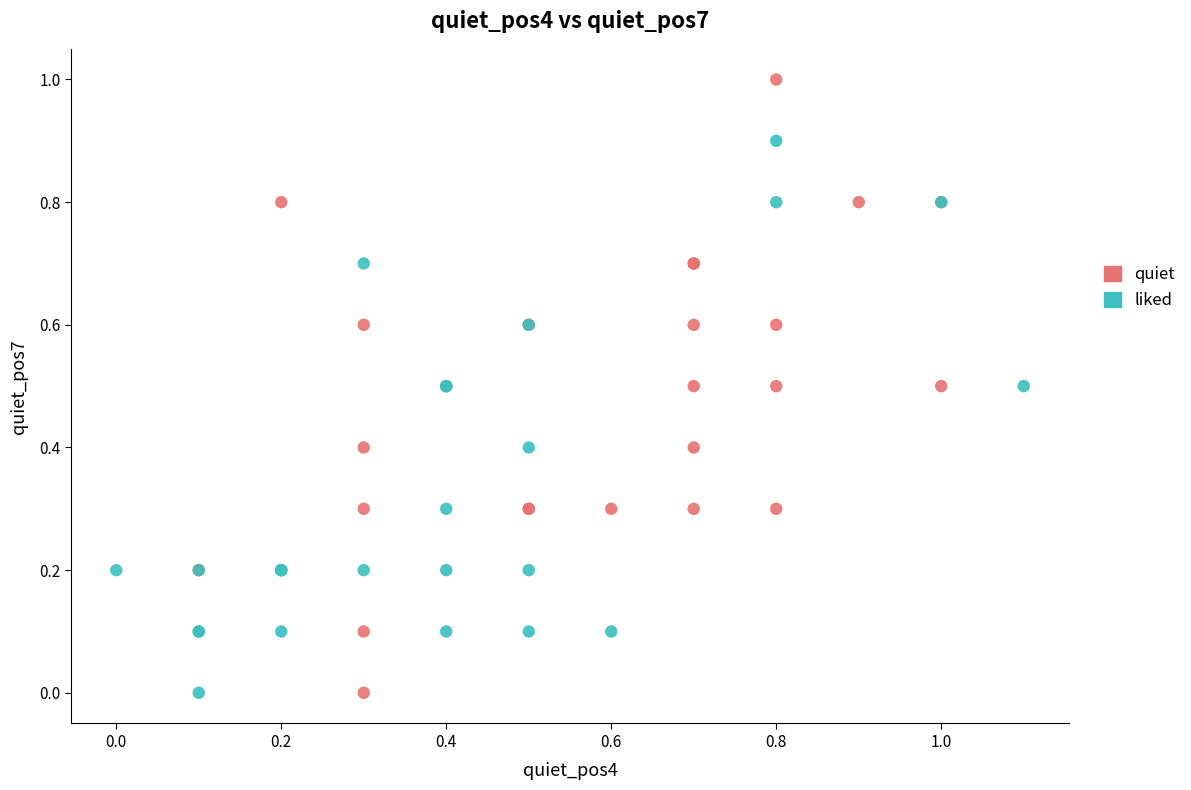

Which series has the widest spread of Y values?

quiet